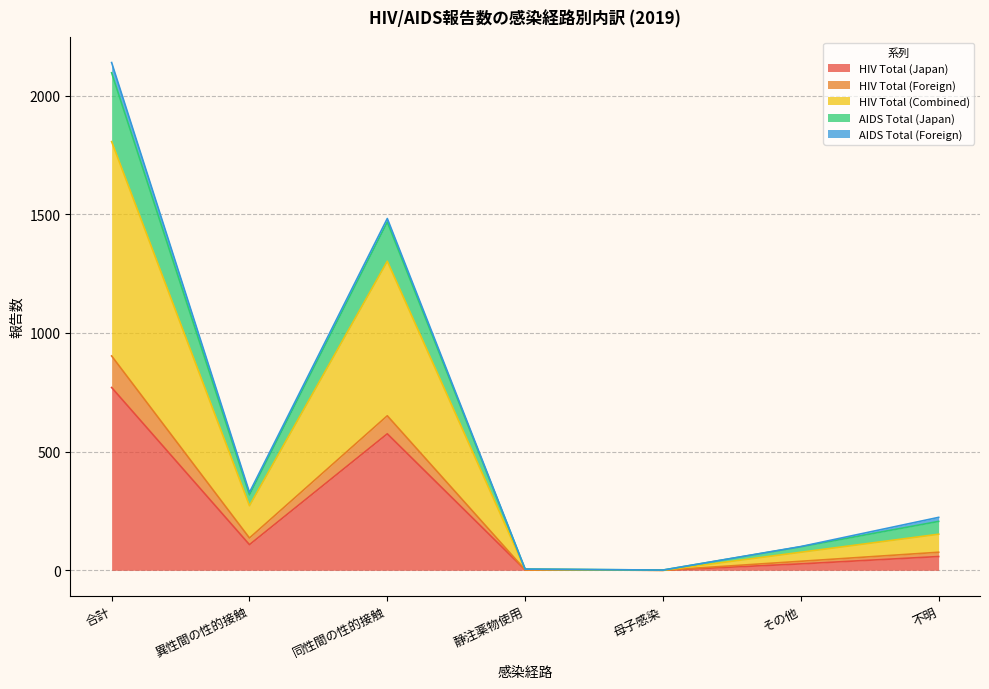

The HIV Total (Combined) series shows -490 at 母子感染. True or false?

False